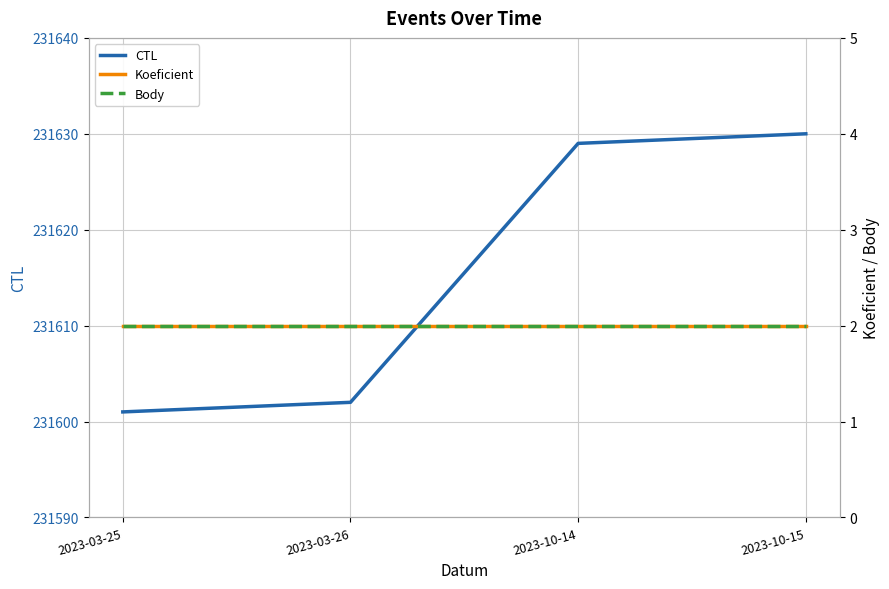

What is the label of the 2nd point from the right?

2023-10-14